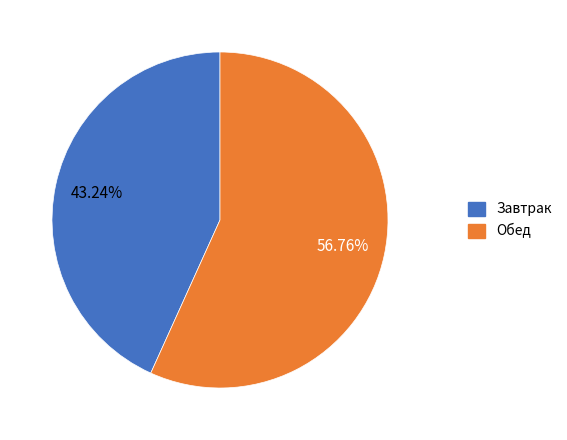

To the nearest percent, what is the average slice percentage?

50%